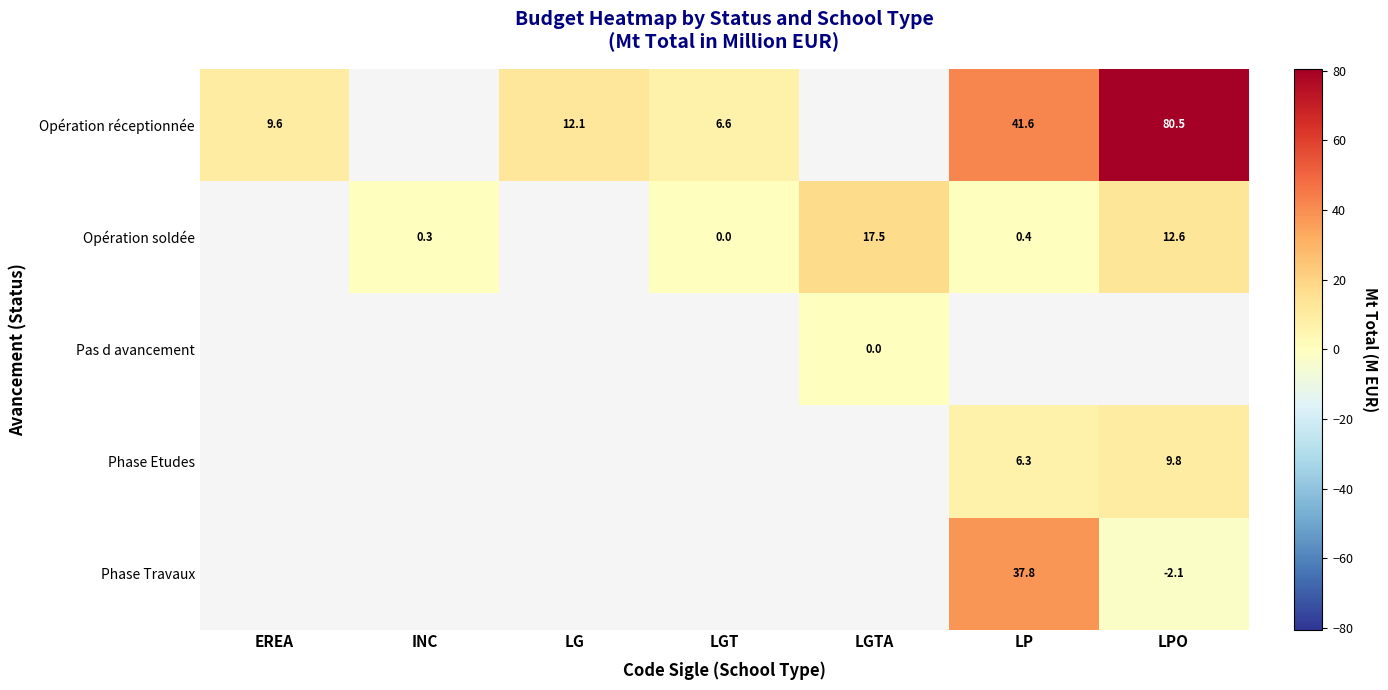

Count the number of data series in this chart.

5